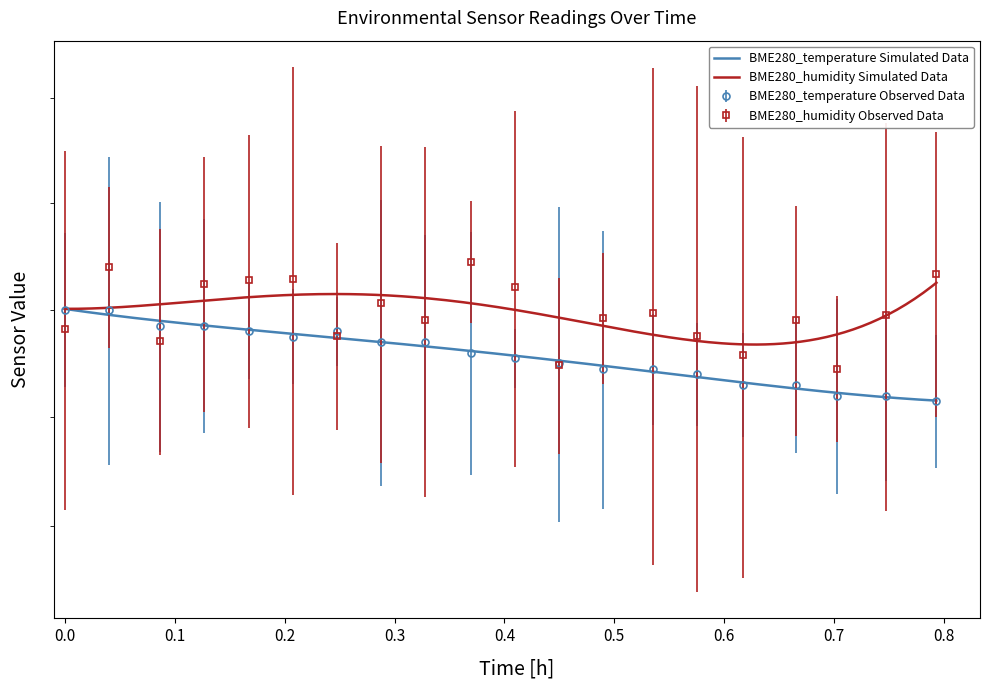

Does the chart have visible grid lines?

No